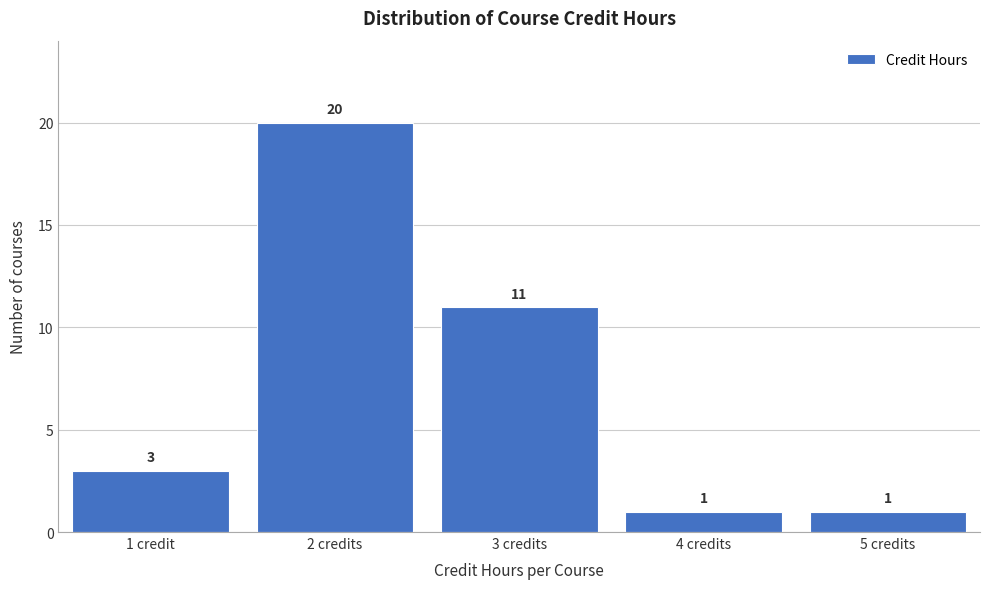

Reading left to right, extract all data points from this chart.

3	20	11	1	1